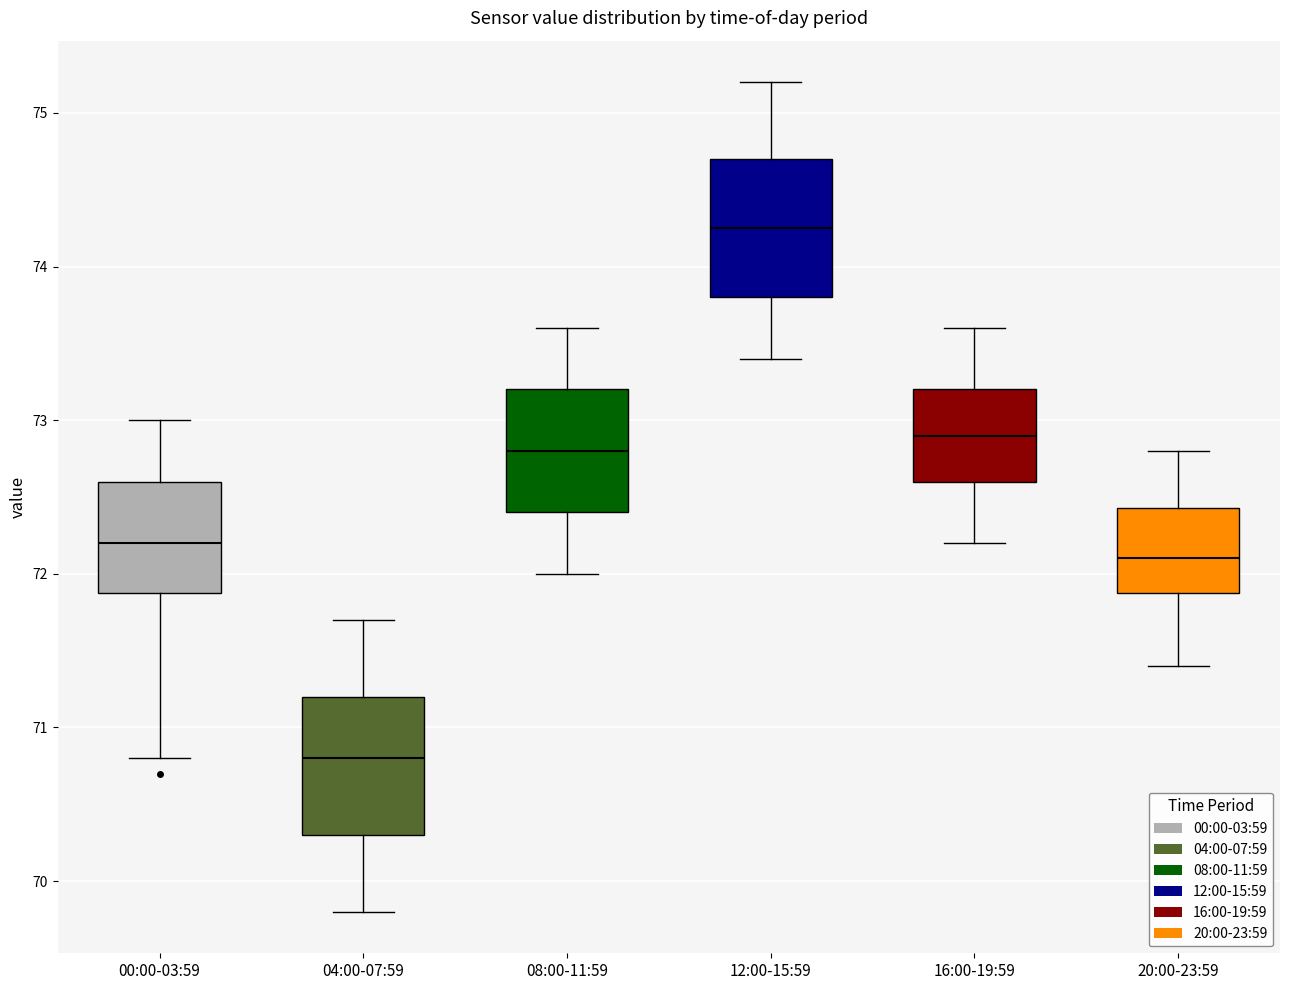

Where does the median line of the box for 12:00-15:59 sit on the y-axis? The values are not printed on the chart, so give them approximately, as read against the axis.

74.3